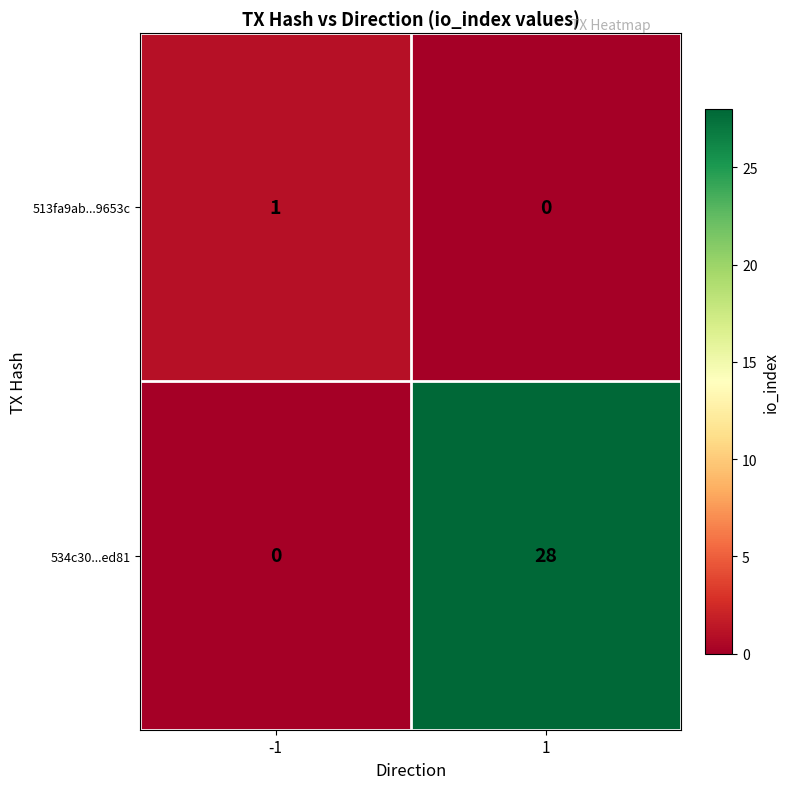

Which series has the widest spread of values?

534c30...ed81